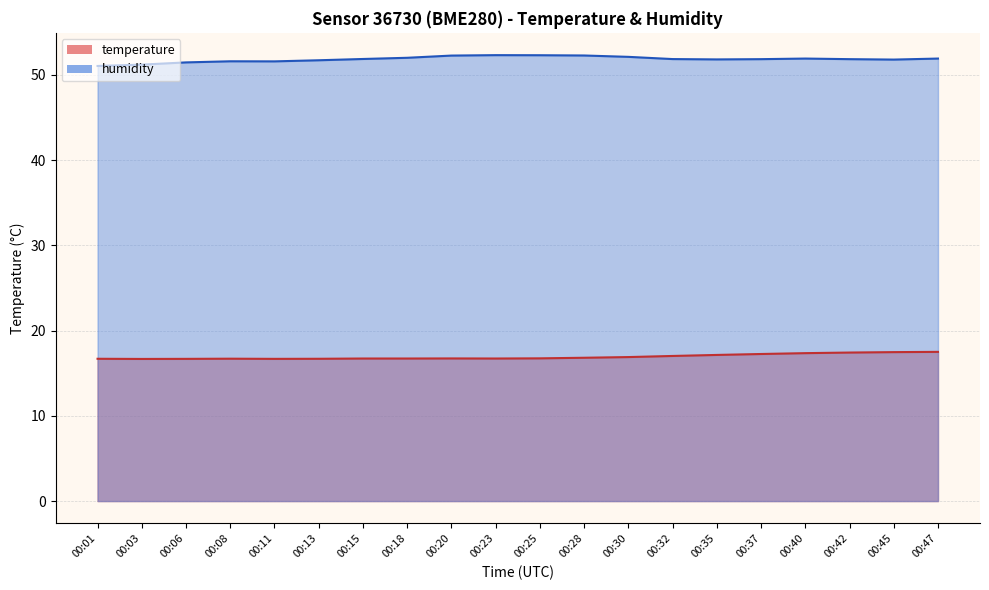

Does the chart display data point markers on the line(s)?

No